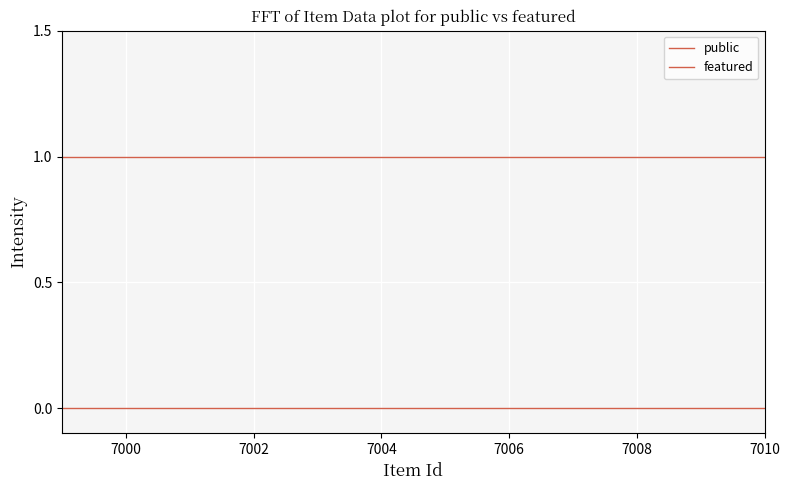

True or false: public has more than 2 interior local peaks.

False